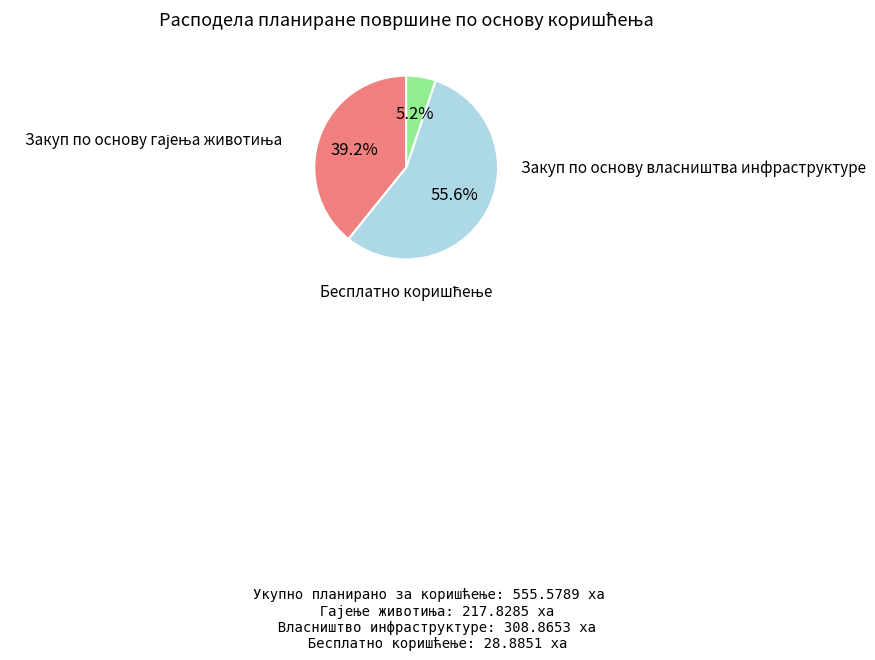

How many segments does this pie chart have?

3